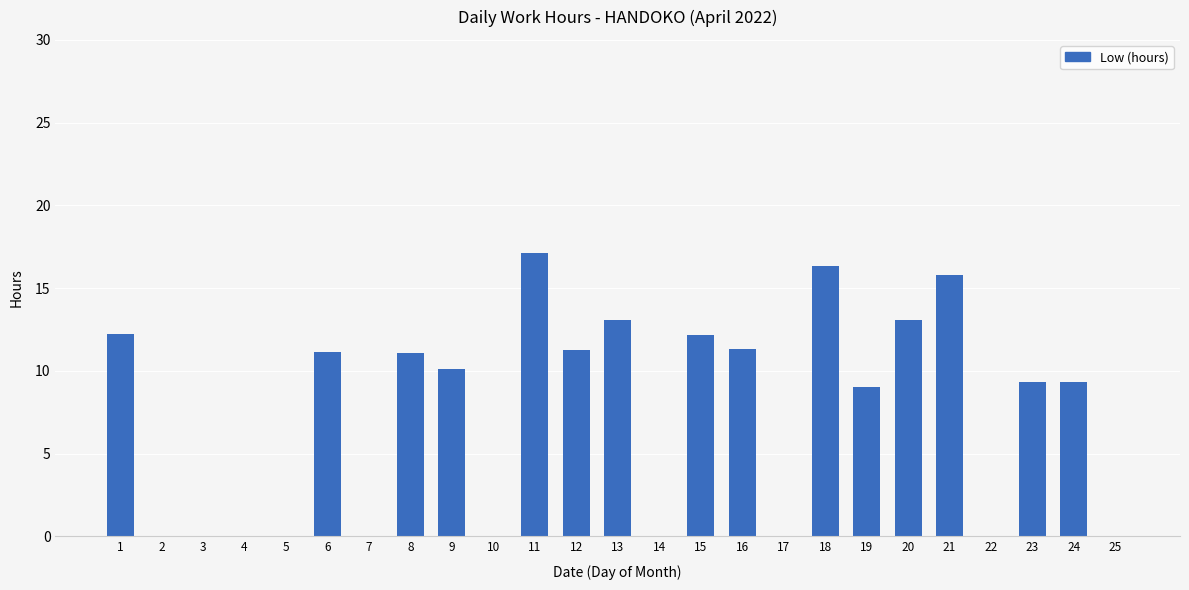

Approximately how many times larger is the value at 6 compared to 8?

1.0